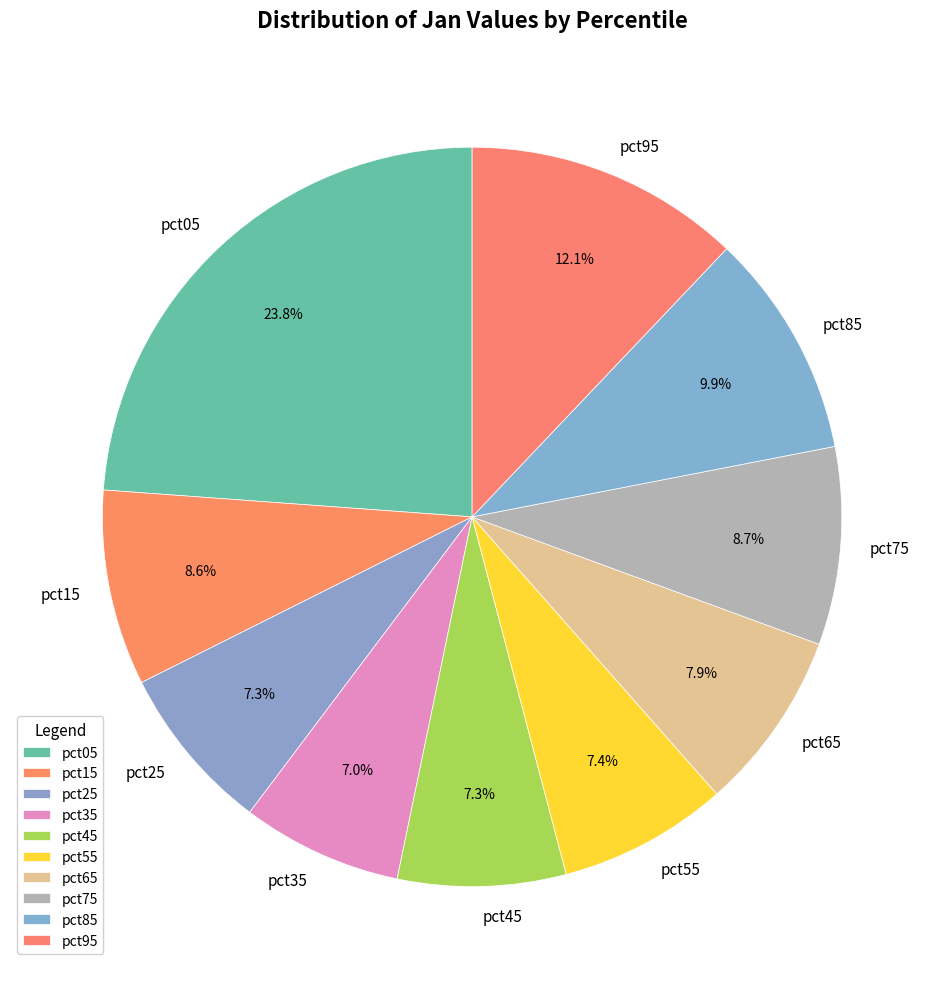

To the nearest percent, what percentage of the pie is pct75?

9%